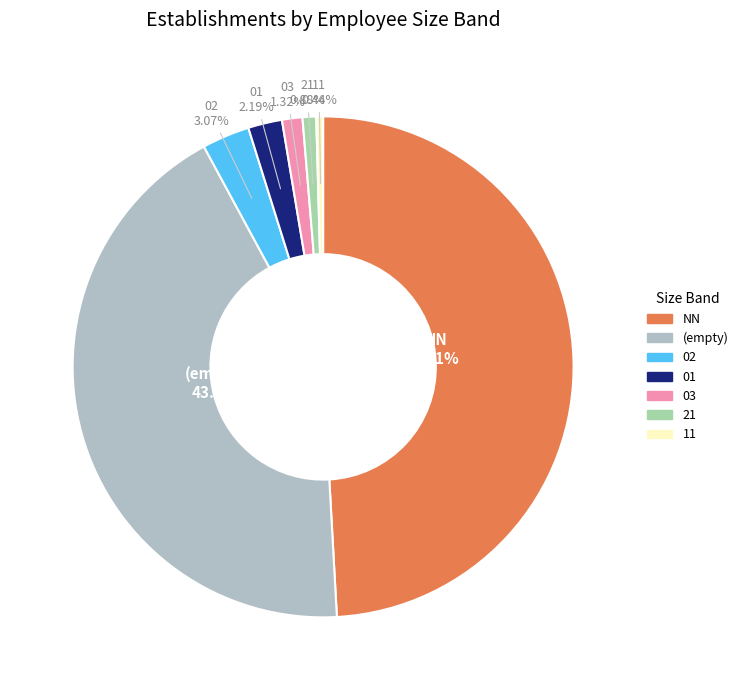

How many segments does this pie chart have?

7